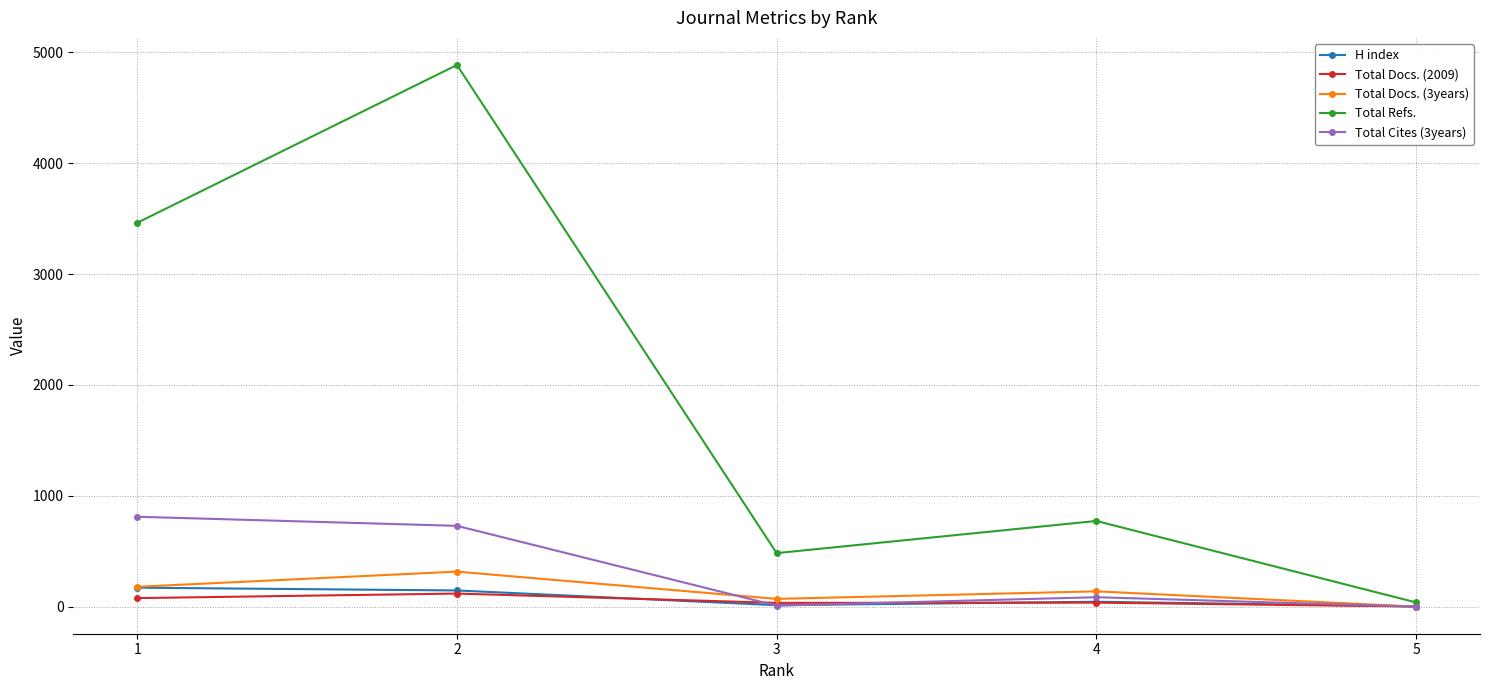

How many interior local valleys does the H index series have?

1